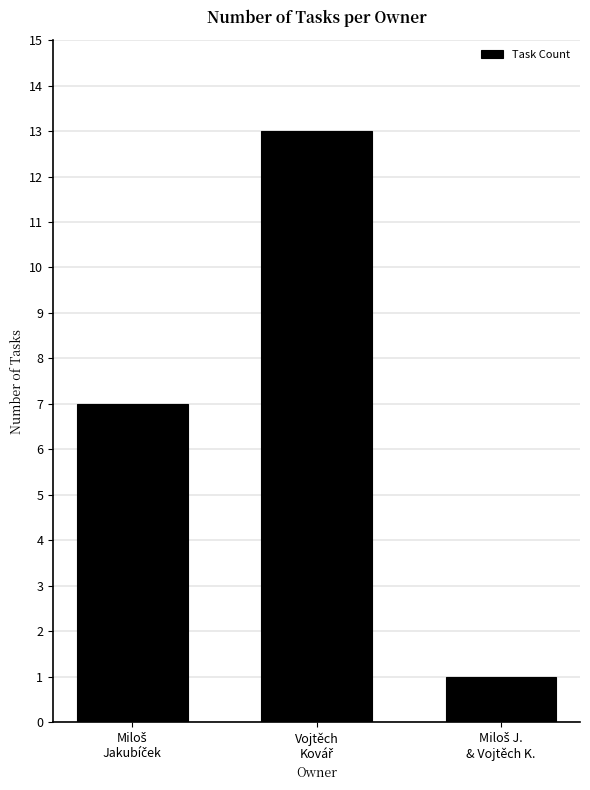

What is the value of the 3rd bar from the left?

1